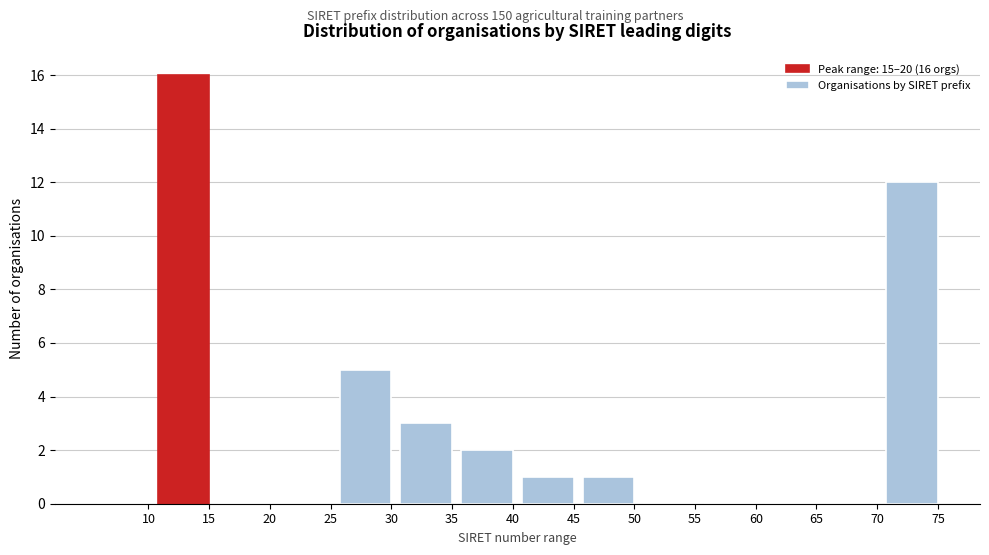

Reading left to right, list all the values displayed in this chart.

10=0	15=16	20=0	25=0	30=5	35=3	40=2	45=1	50=1	55=0	60=0	65=0	70=0	75=12